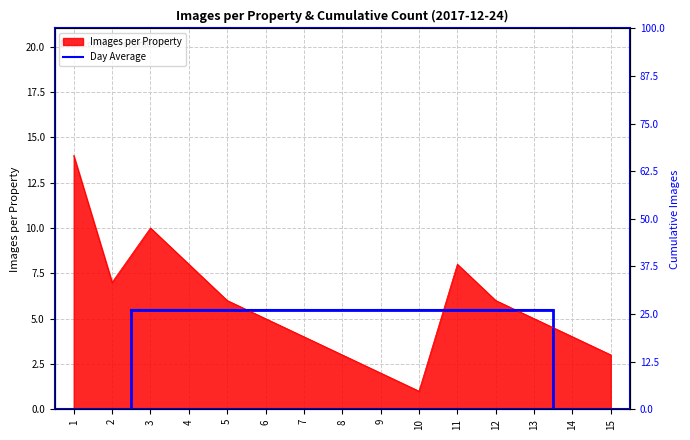

How many categories are shown in the chart?

15